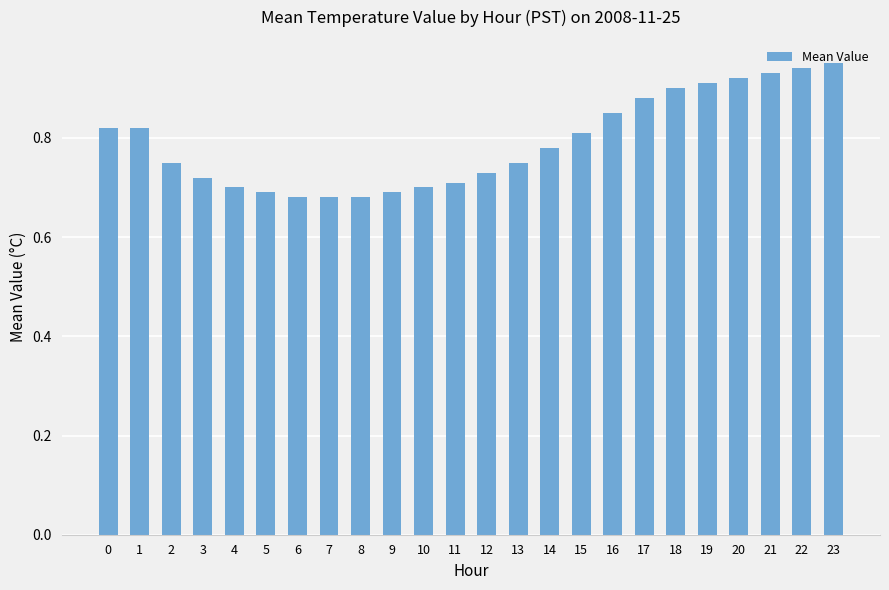

What is the sum of the values at 13 and 15?

1.6